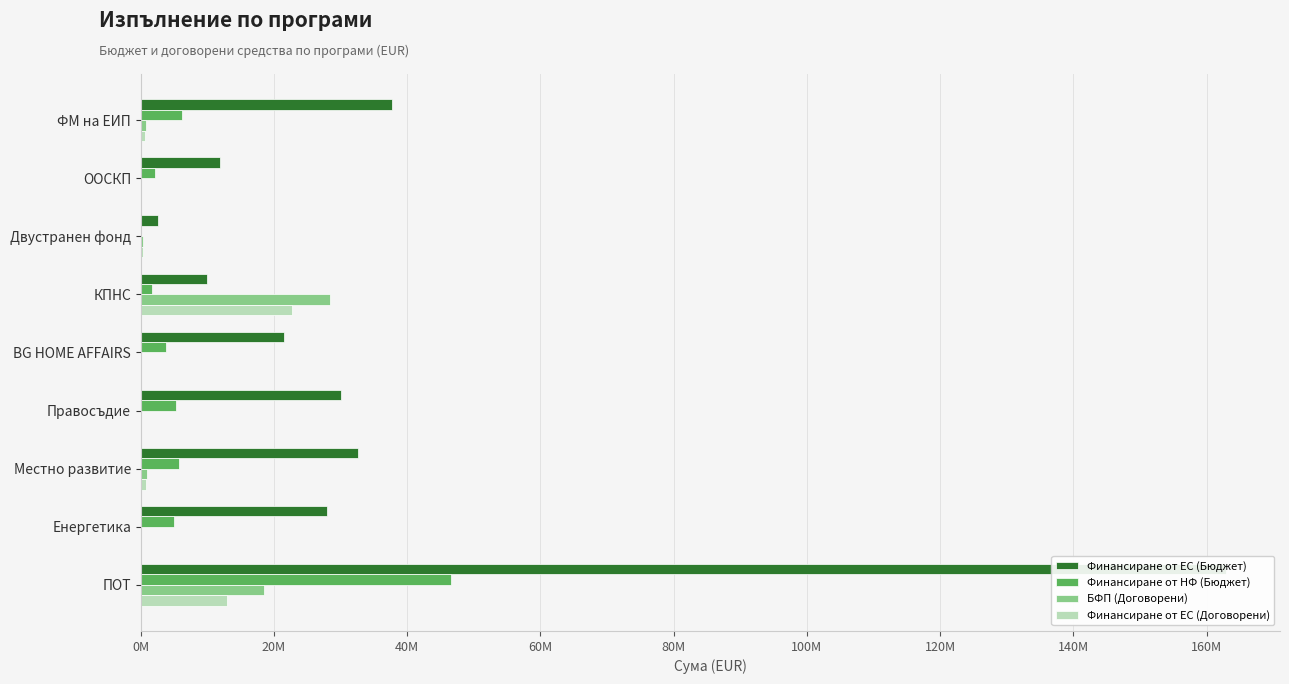

Which series has the largest range (max minus min)?

Финансиране от ЕС (Бюджет)